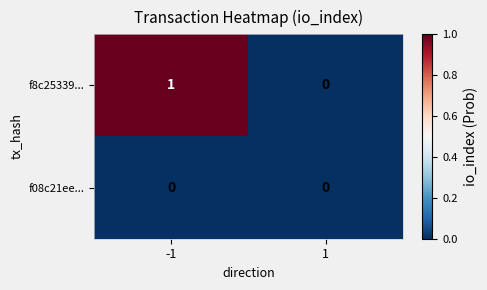

Is the value of f08c21ee... at 1 greater than the value of f8c25339... at -1?

No